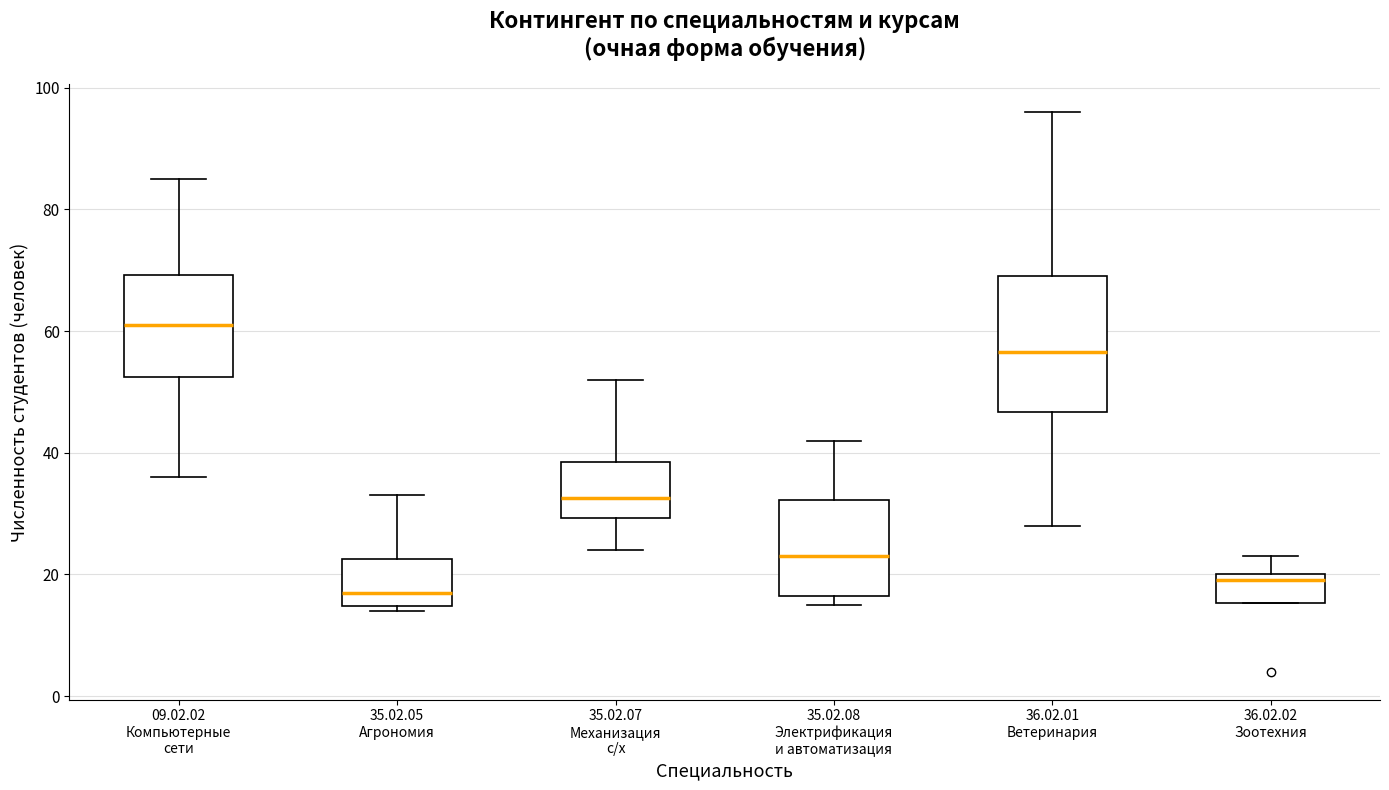

Which box's median line is the highest?

09.02.02 Компьютерные сети